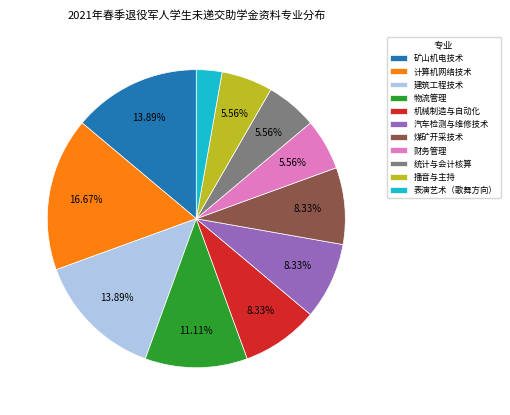

What percentage is the 统计与会计核算 slice, to the nearest percent?

6%